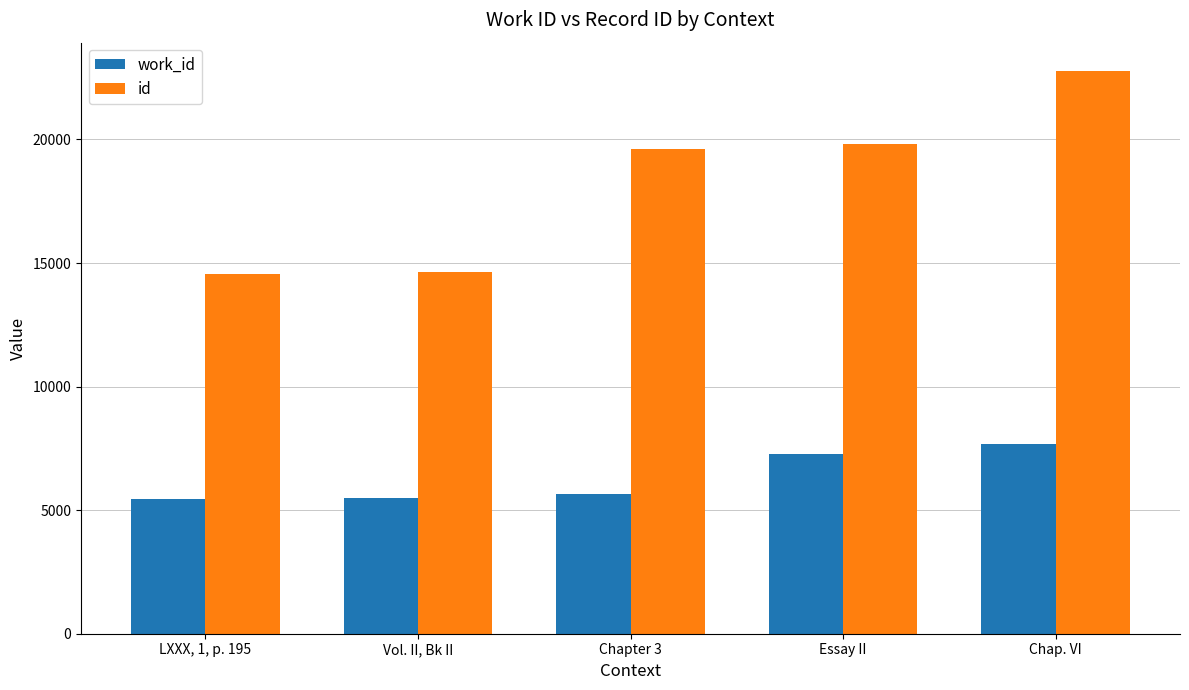

Which series has the widest spread of values?

id